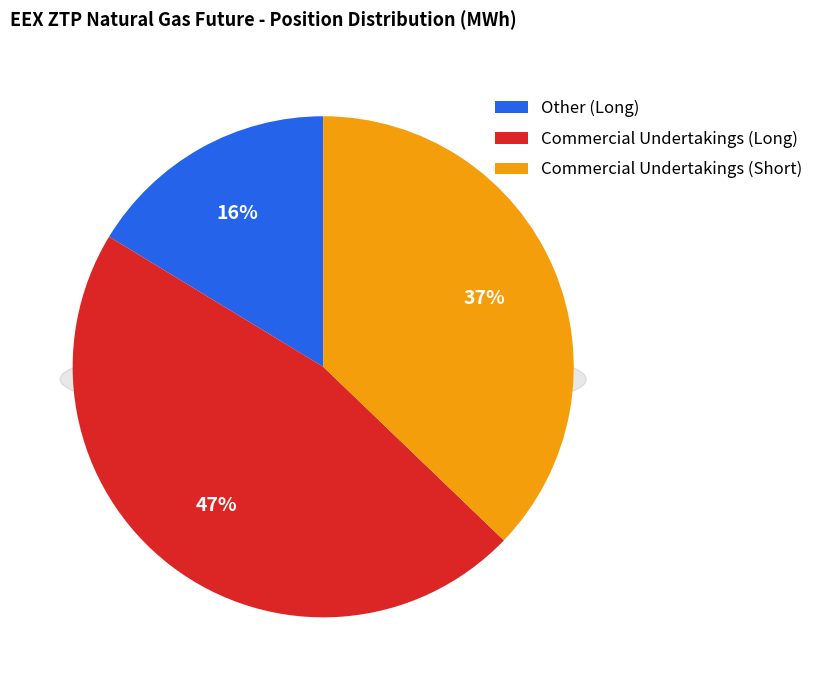

To the nearest percent, what is the difference between the largest and smallest slice percentages?

30%